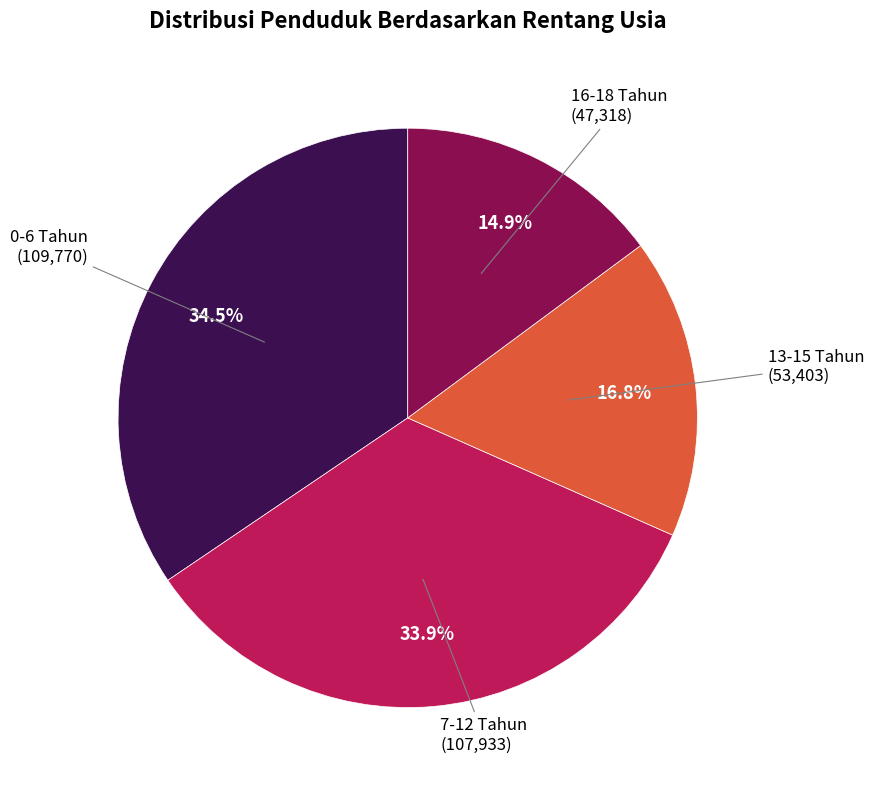

How many segments does this pie chart have?

4